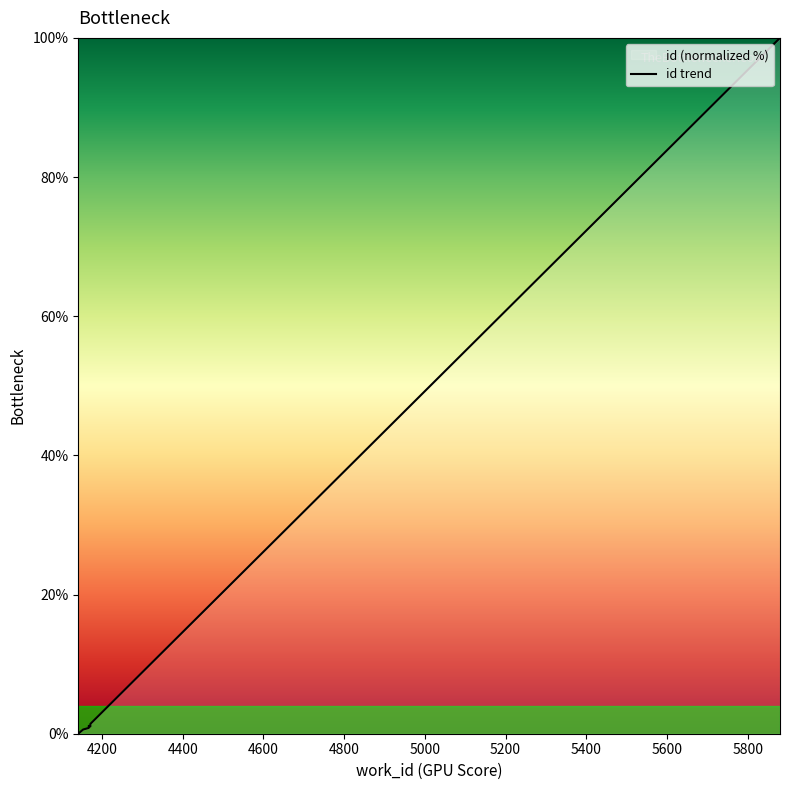

What is the value of the 8th point from the left?

1.0